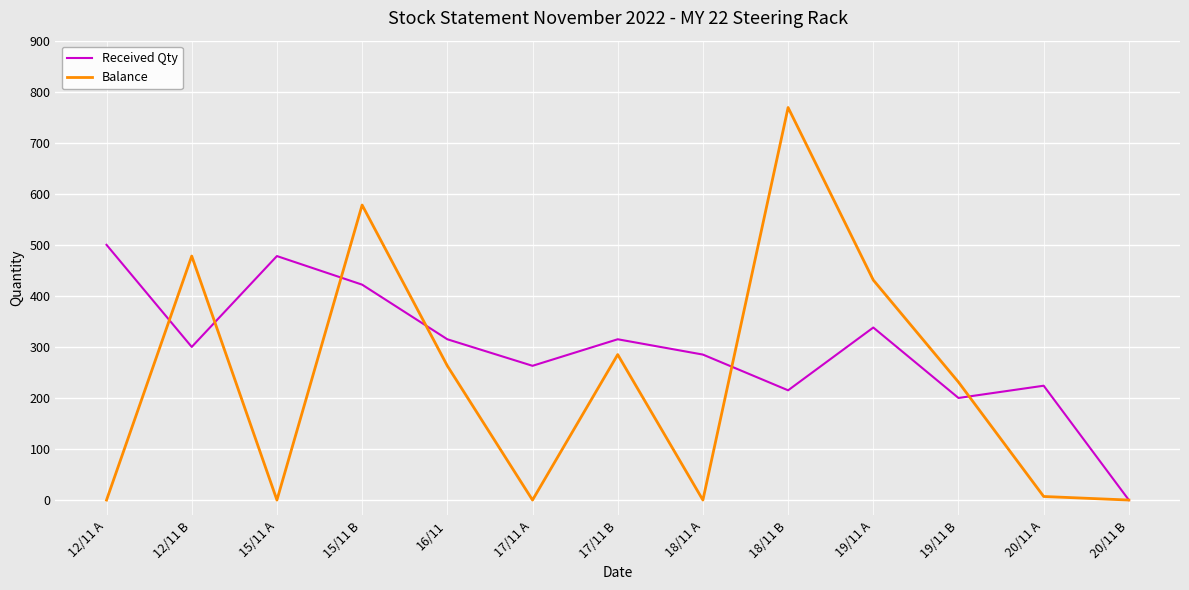

What is the greatest value displayed?

769